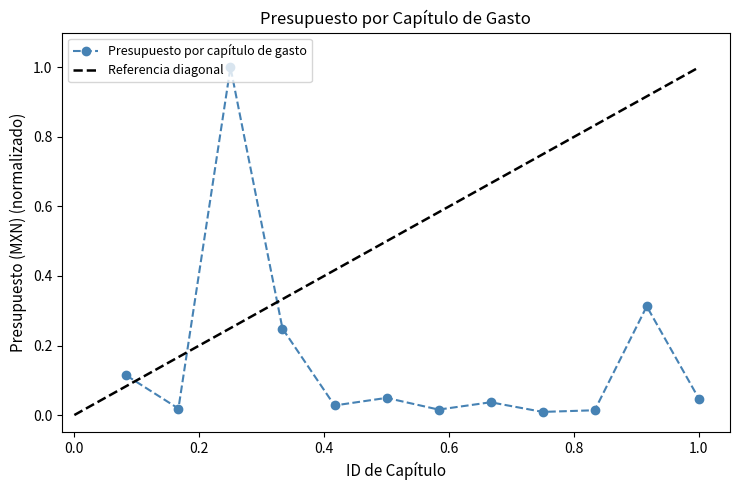

What is the difference between the second highest and minimum values?

0.3